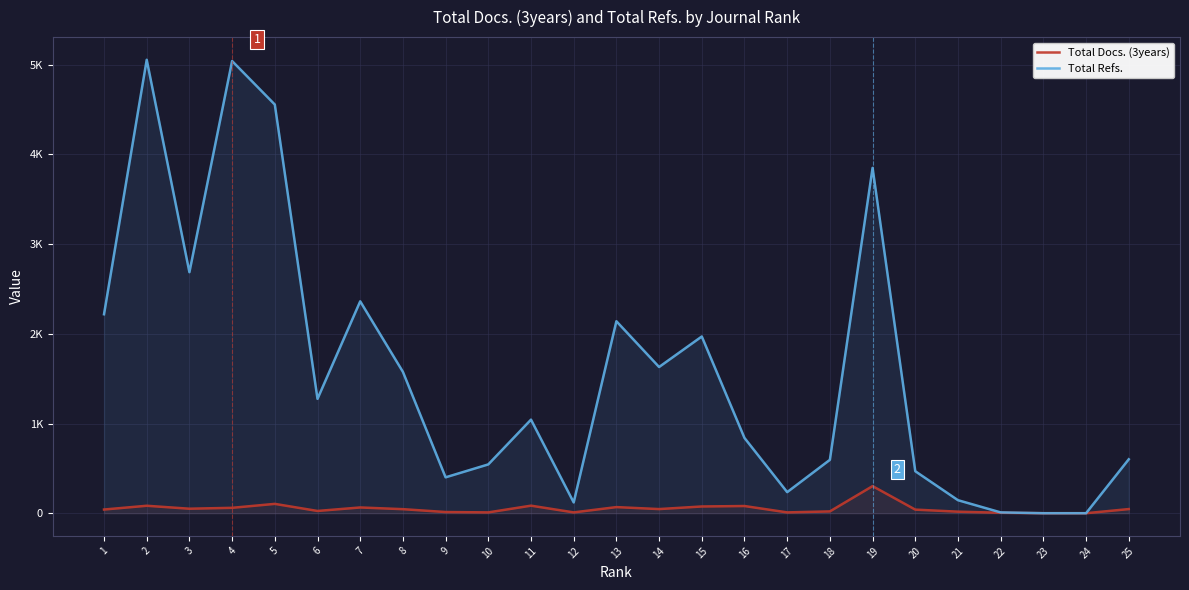

How many data points in Total Refs. are above 1043?

12